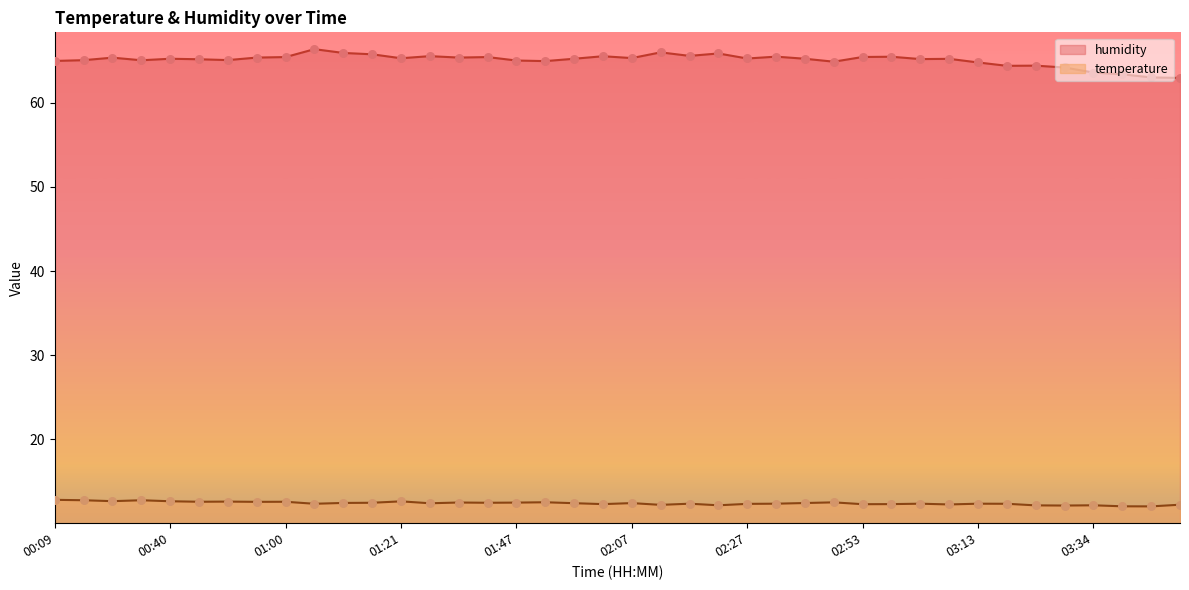

Which series reaches the maximum Y coordinate?

humidity